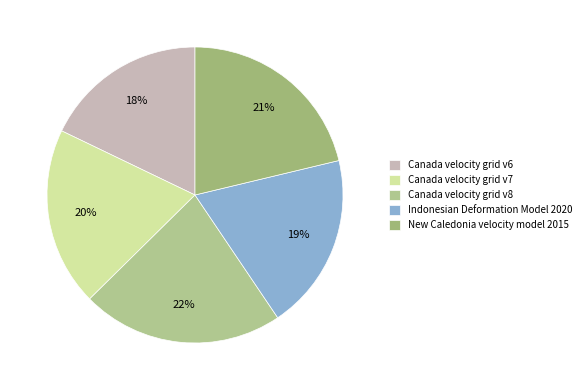

Which slice is the largest?

Canada velocity grid v8